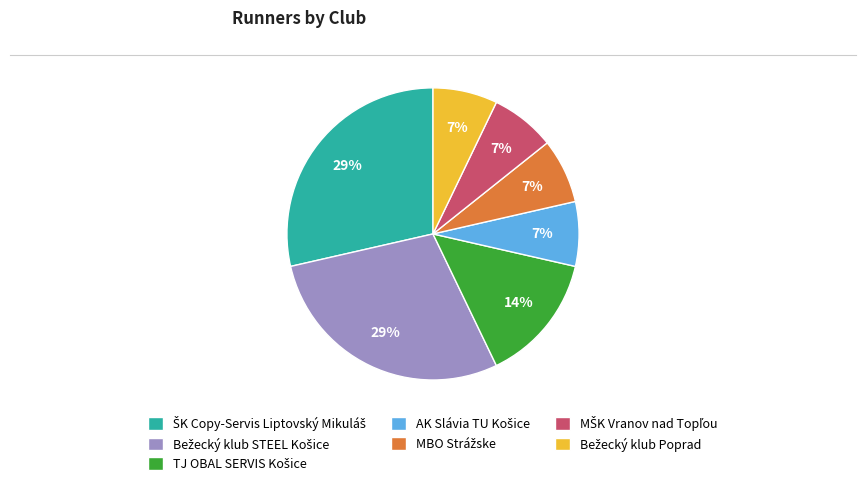

Does any single category account for the majority?

No